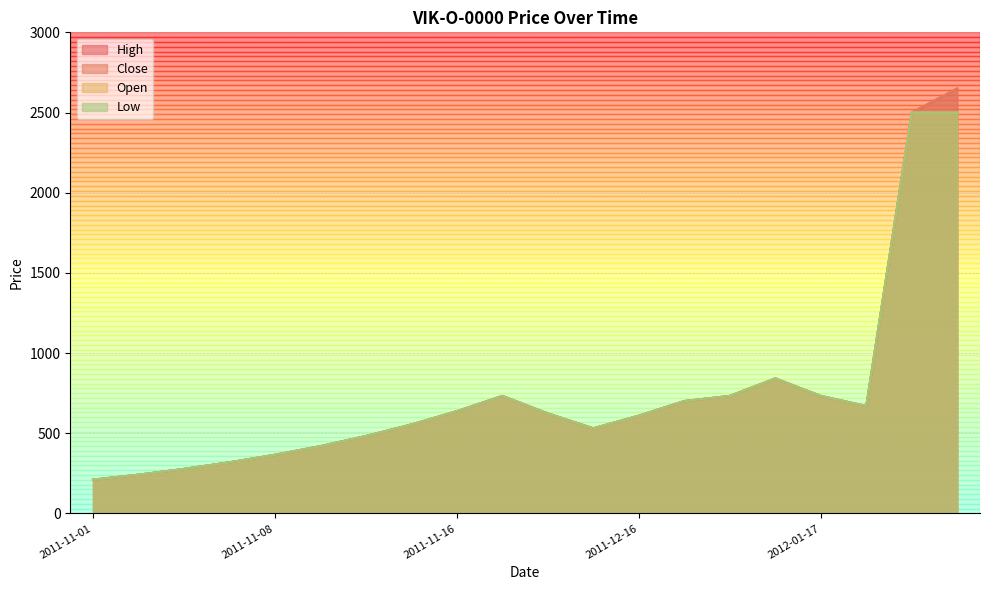

Reading left to right, what are all the values shown in this chart?

High: 211	242	278	319	366	420	483	555	638	733	624	531	610	701	733	842	733	670	2500	2650
Close: 211	242	278	319	366	420	483	555	638	733	624	531	610	701	733	842	733	670	2500	2650
Open: 211	242	278	319	366	420	483	555	638	733	624	531	610	701	733	842	733	670	2500	2500
Low: 211	242	278	319	366	420	483	555	638	733	624	531	610	701	733	842	733	670	2500	2500